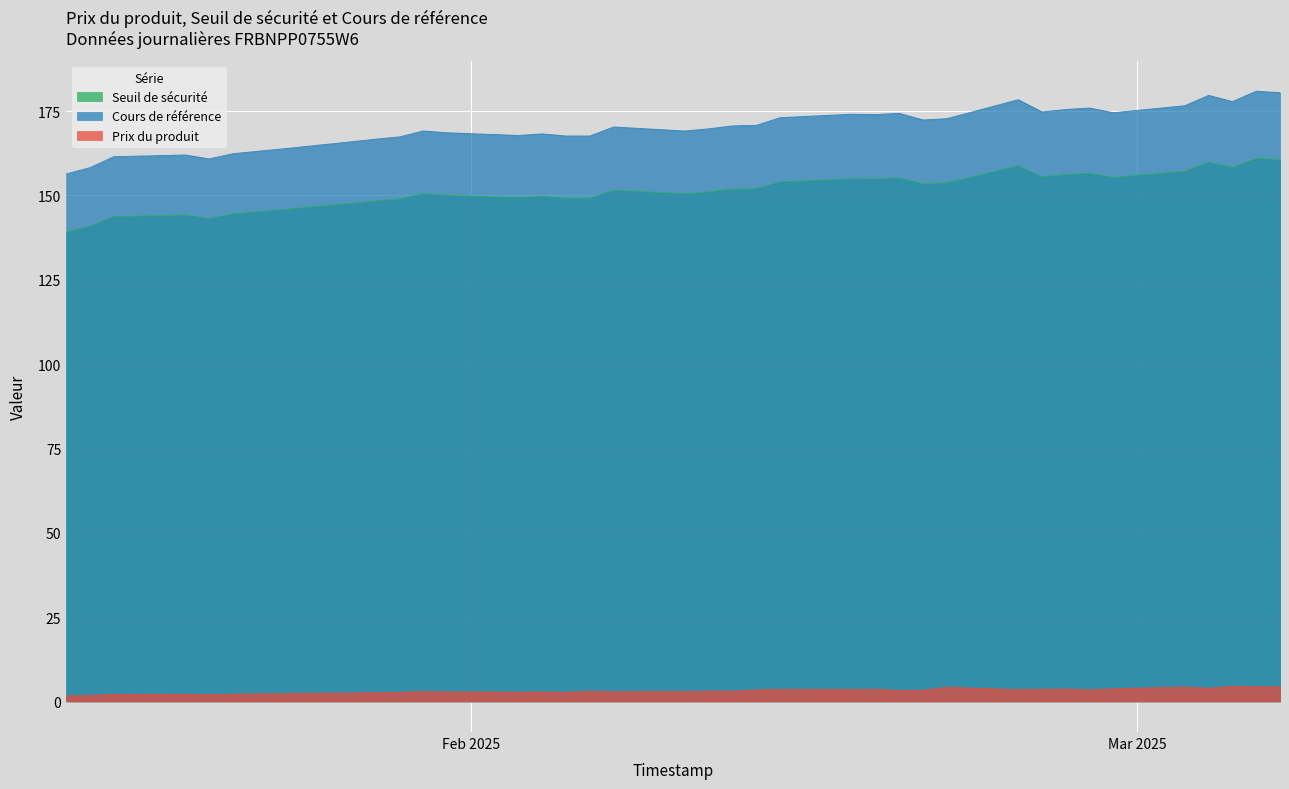

True or false: Seuil de sécurité and Cours de référence intersect in this chart.

False